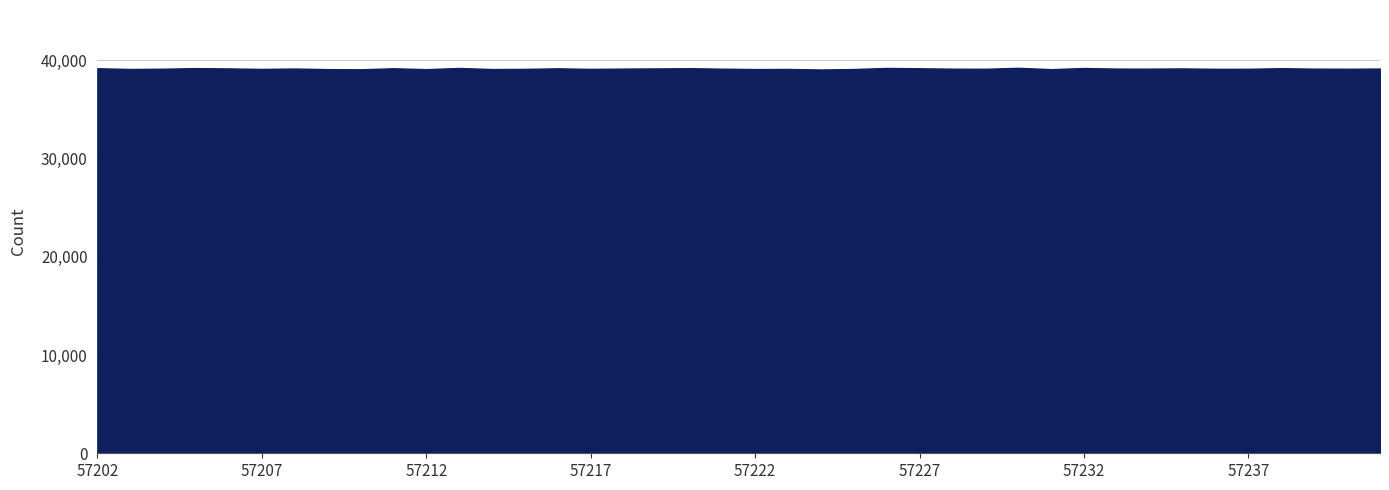

What is the greatest value displayed?

39236